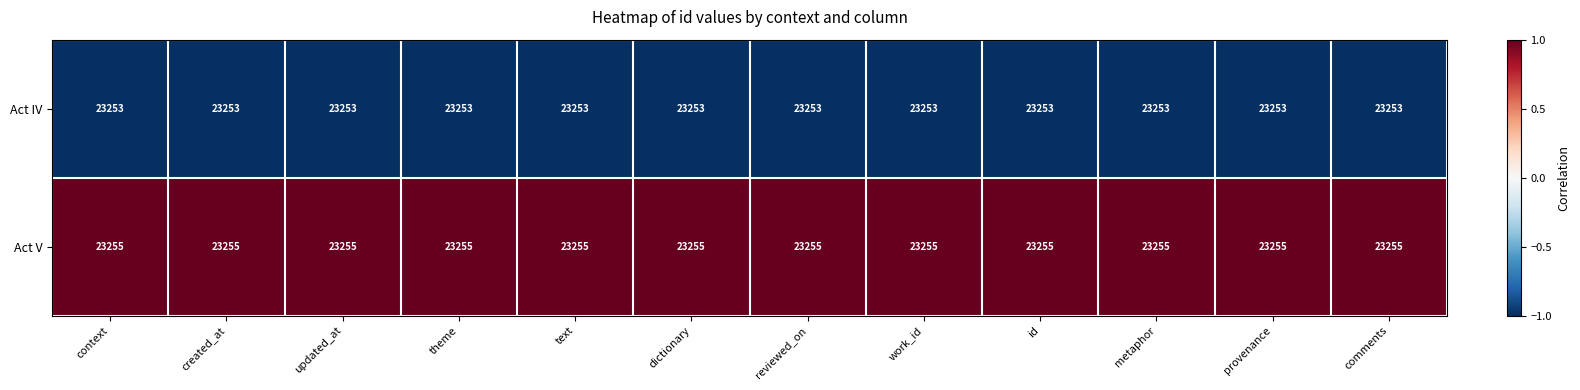

List the series in order of their overall mean, lowest first.

Act IV, Act V